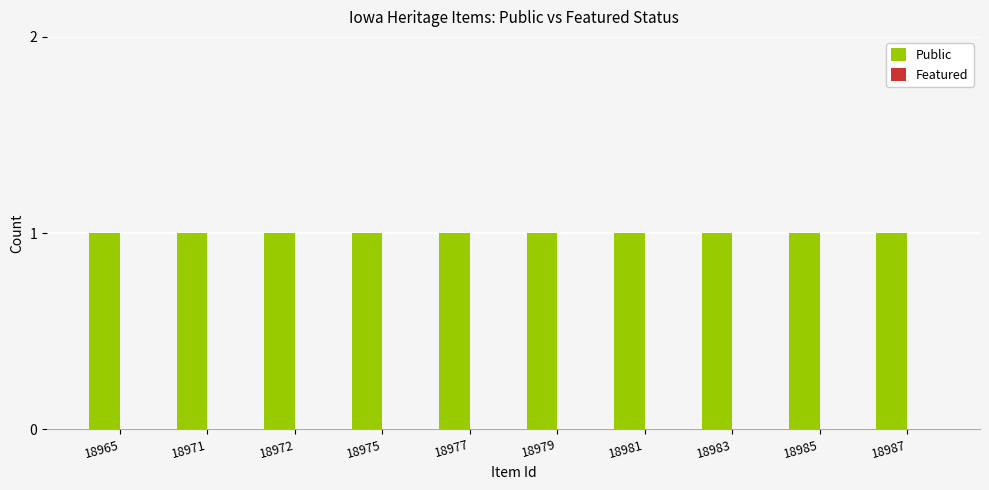

Reading right to left, list all the values displayed in this chart.

Public: 1	1	1	1	1	1	1	1	1	1
Featured: 0	0	0	0	0	0	0	0	0	0